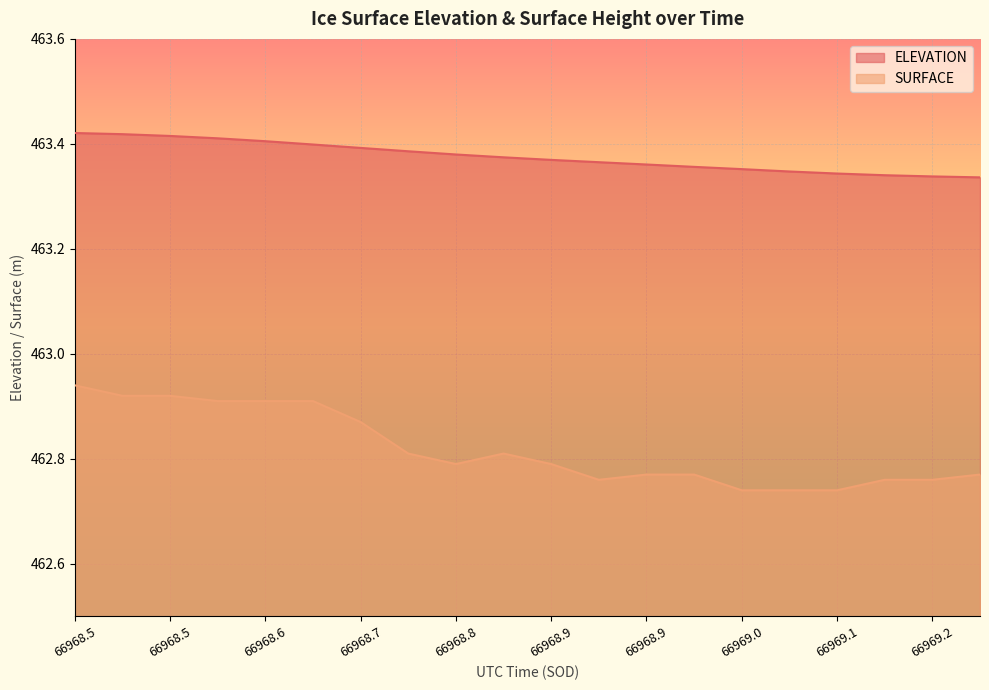

Which series has the largest range (max minus min)?

SURFACE